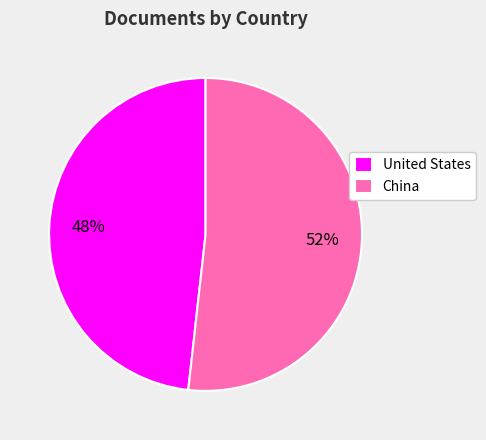

How many segments does this pie chart have?

2